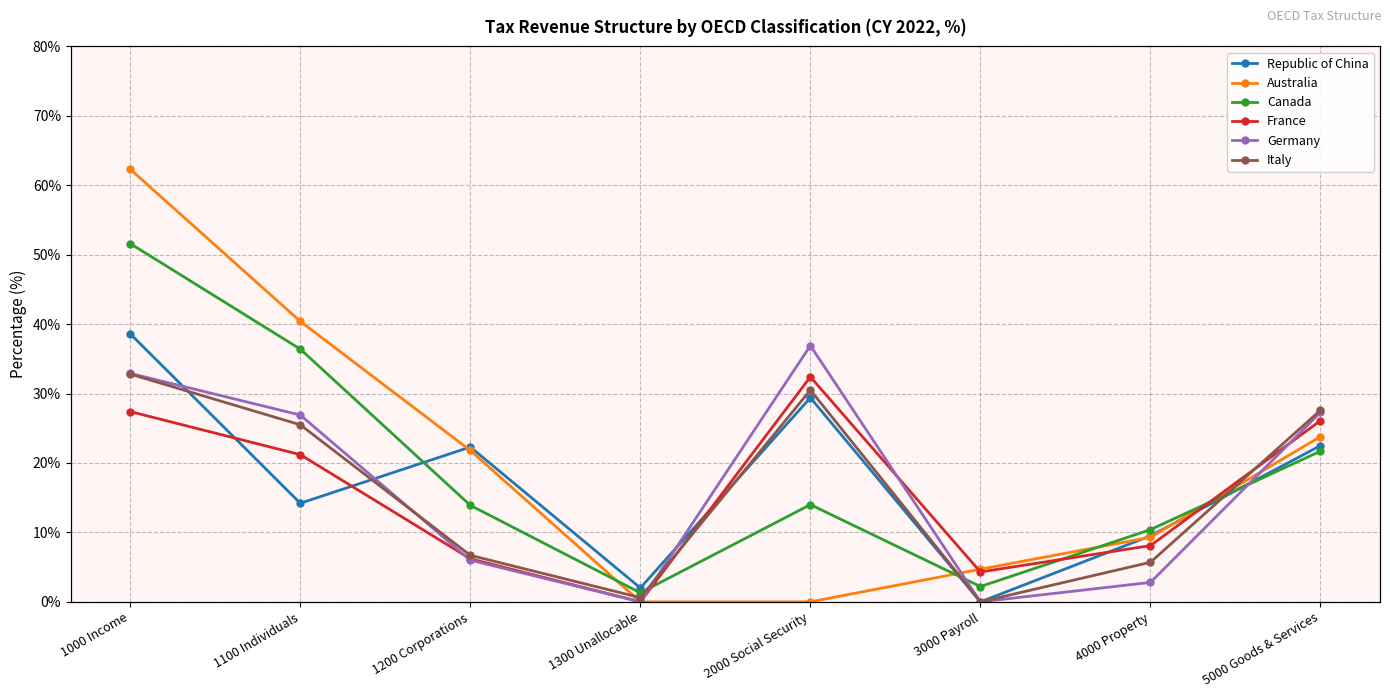

What is the sum of all France values?

125.7